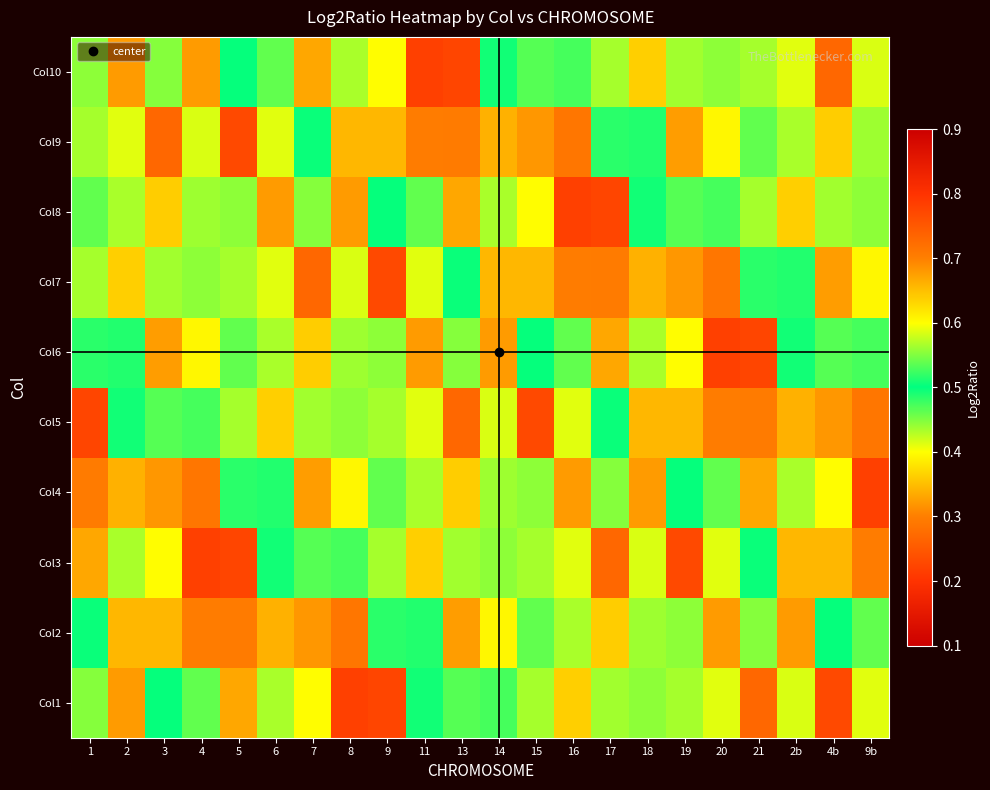

Which category has the lowest value across all series?

4b